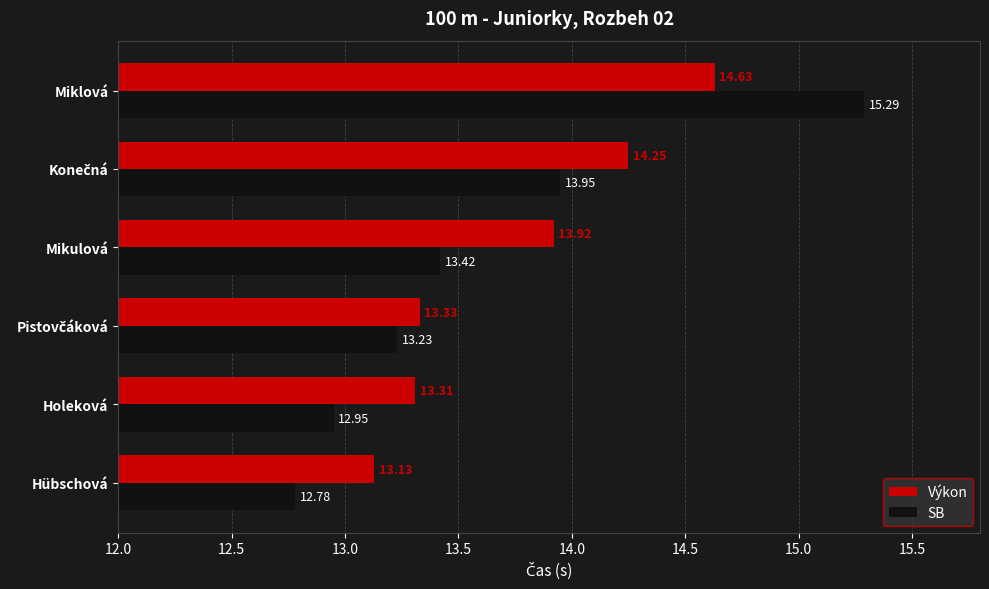

List the series in order of their peak value, highest first.

SB, Výkon